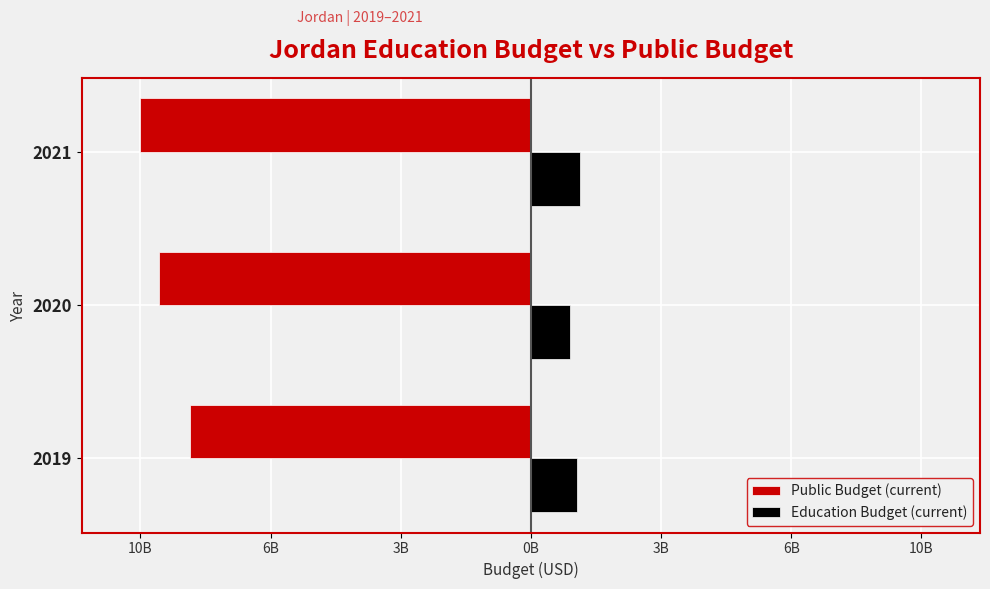

What are all the series names shown in the legend?

Public Budget (current), Education Budget (current)